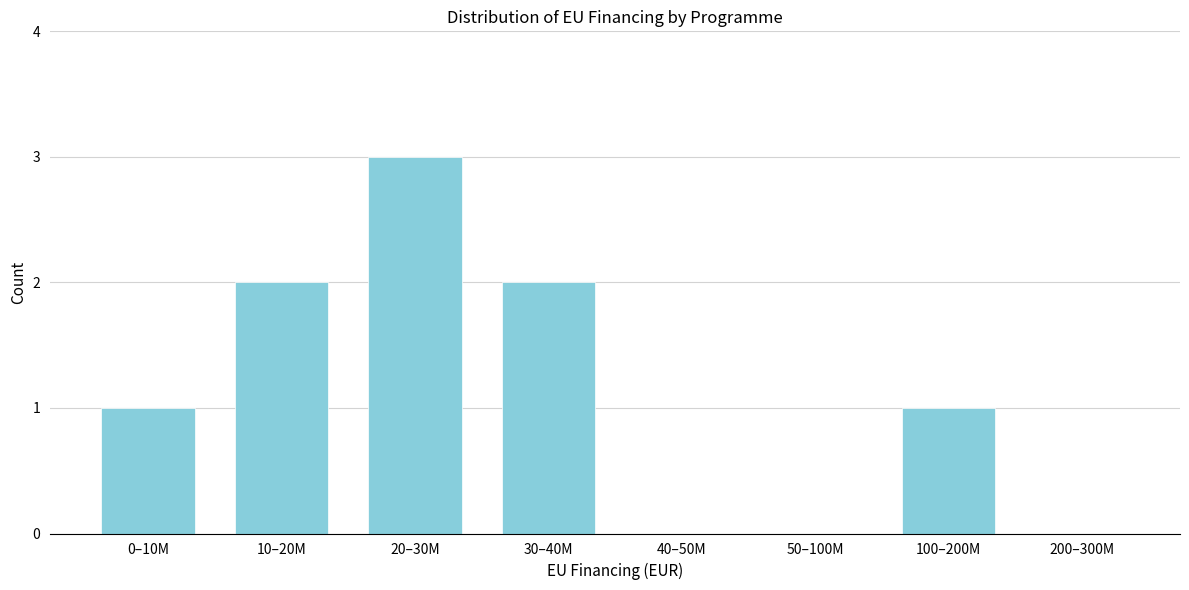

Reading left to right, transcribe all the data shown in this chart.

0–10M=1	10–20M=2	20–30M=3	30–40M=2	40–50M=0	50–100M=0	100–200M=1	200–300M=0